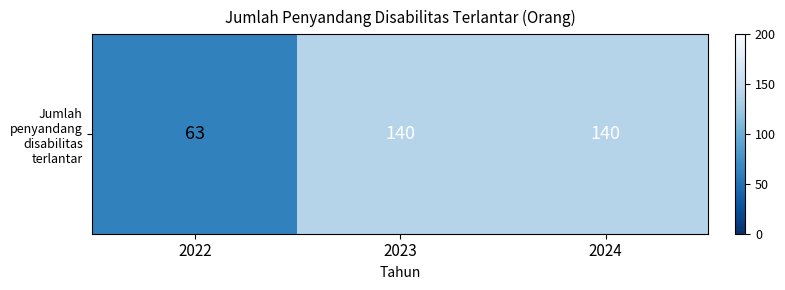

Between 2023 and 2022, which is larger?

2023